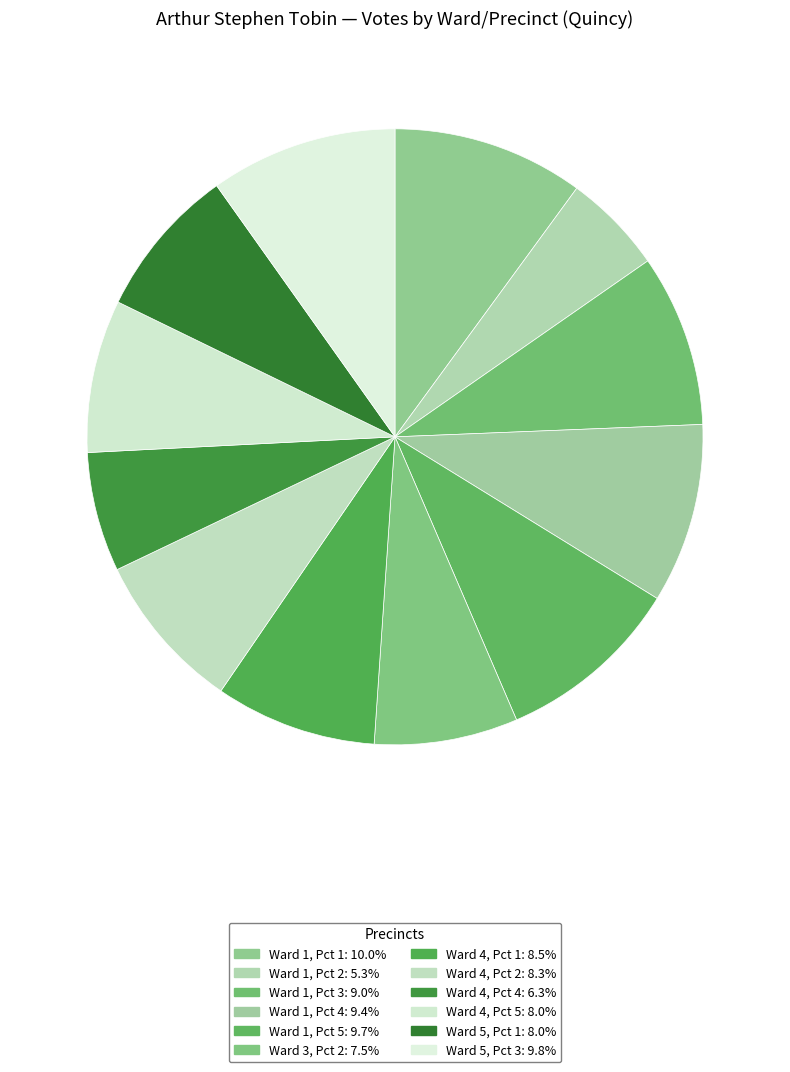

Count the number of slices in the pie.

12